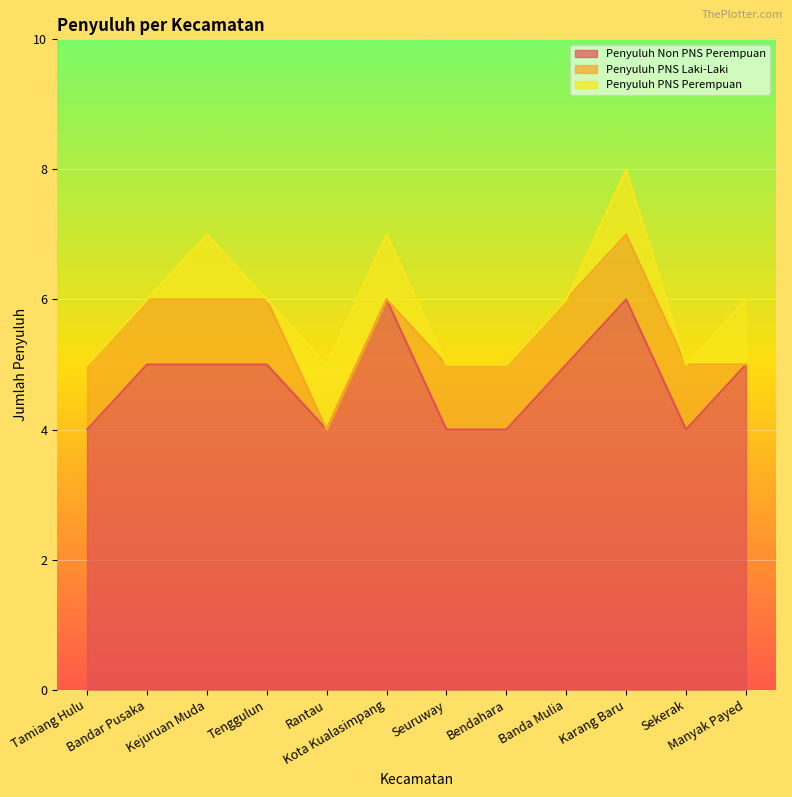

How many lines are shown in the chart?

3